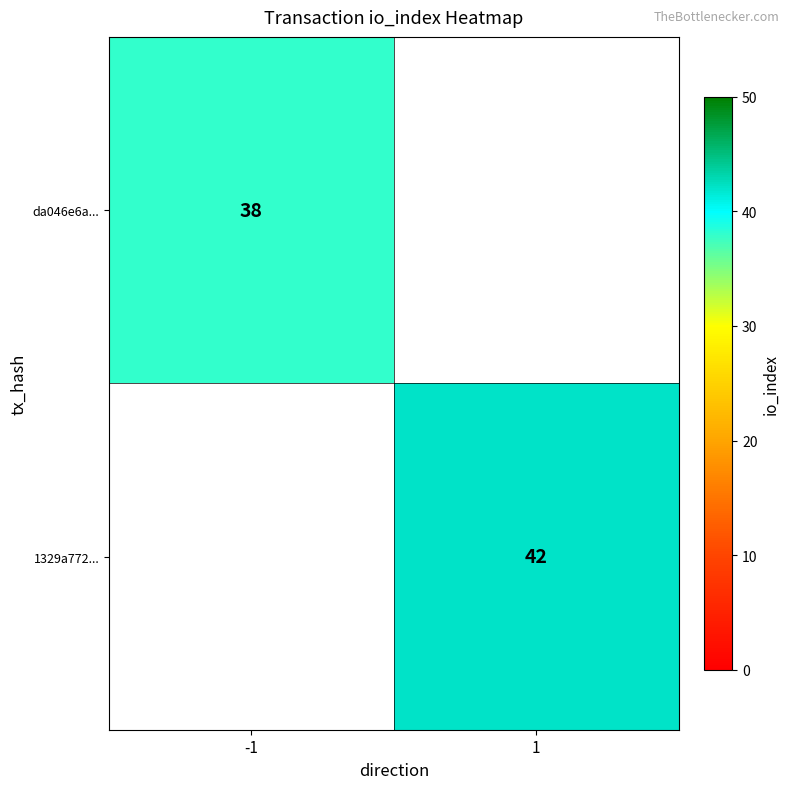

The value of 1329a772... at 1 is 67. True or false?

False